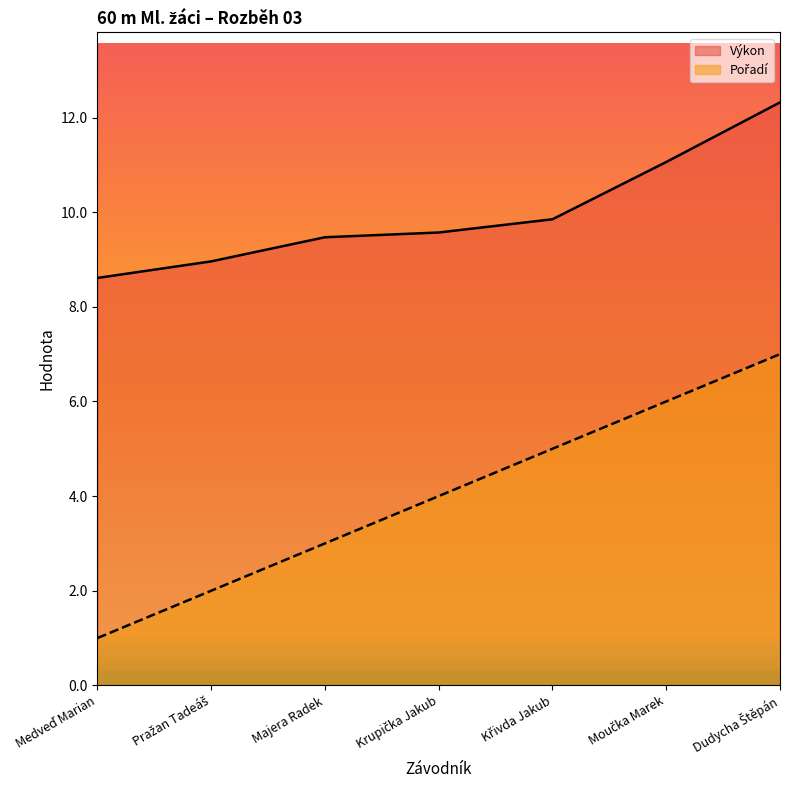

What is the greatest value displayed?

12.3